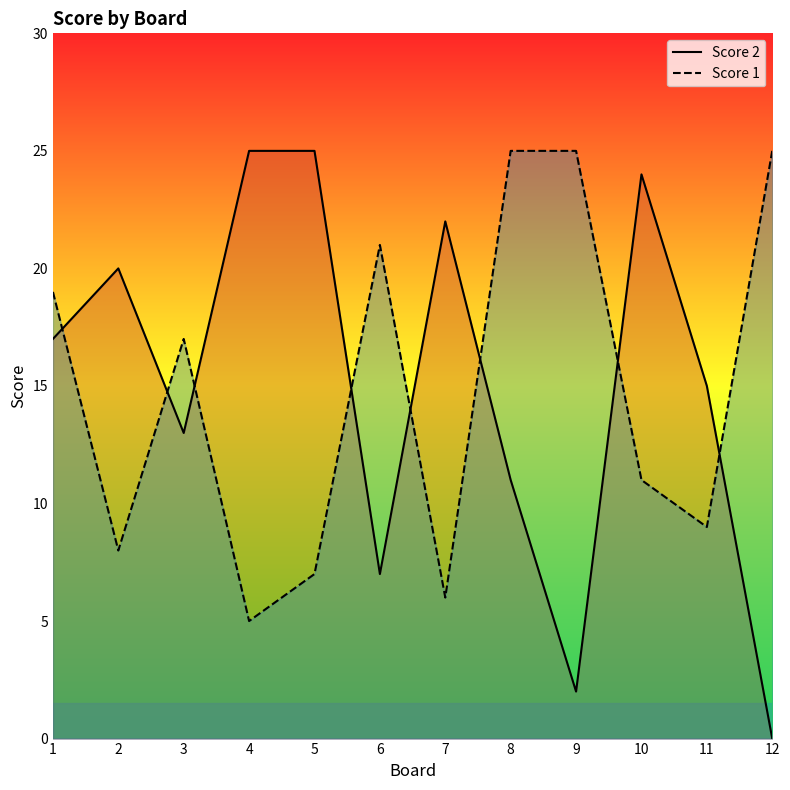

What is the value of the Score 2 point at the 6th from the left?

7